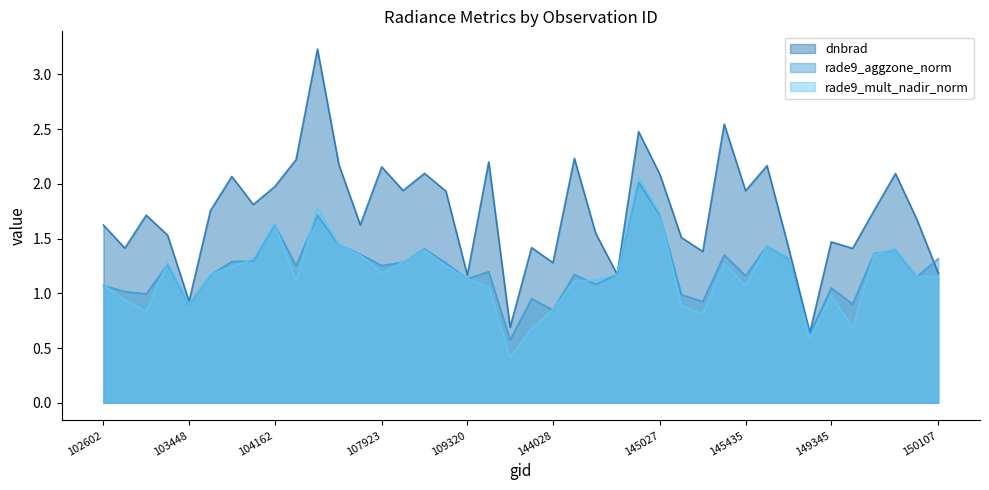

What is the maximum value for dnbrad?

3.2